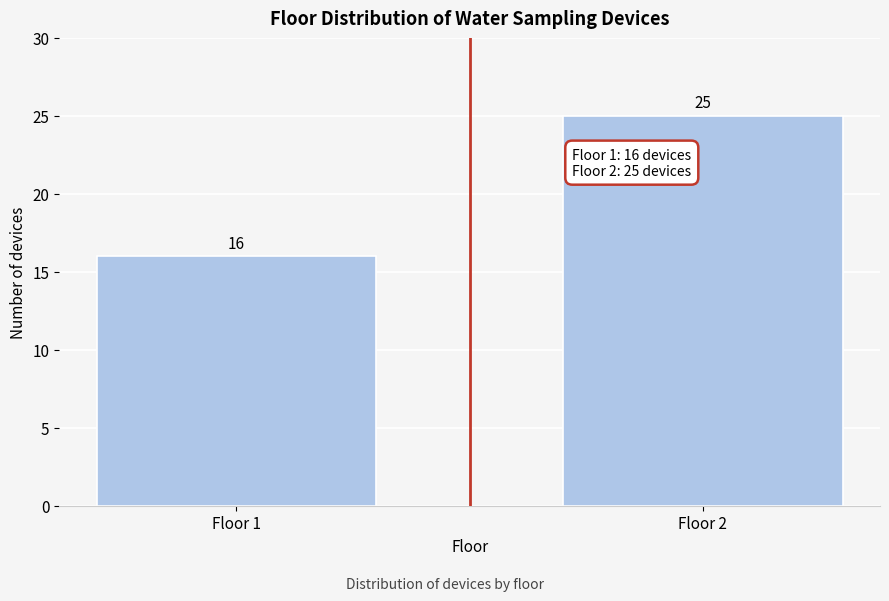

Reading left to right, what are all the values shown in this chart?

Floor 1=16	Floor 2=25